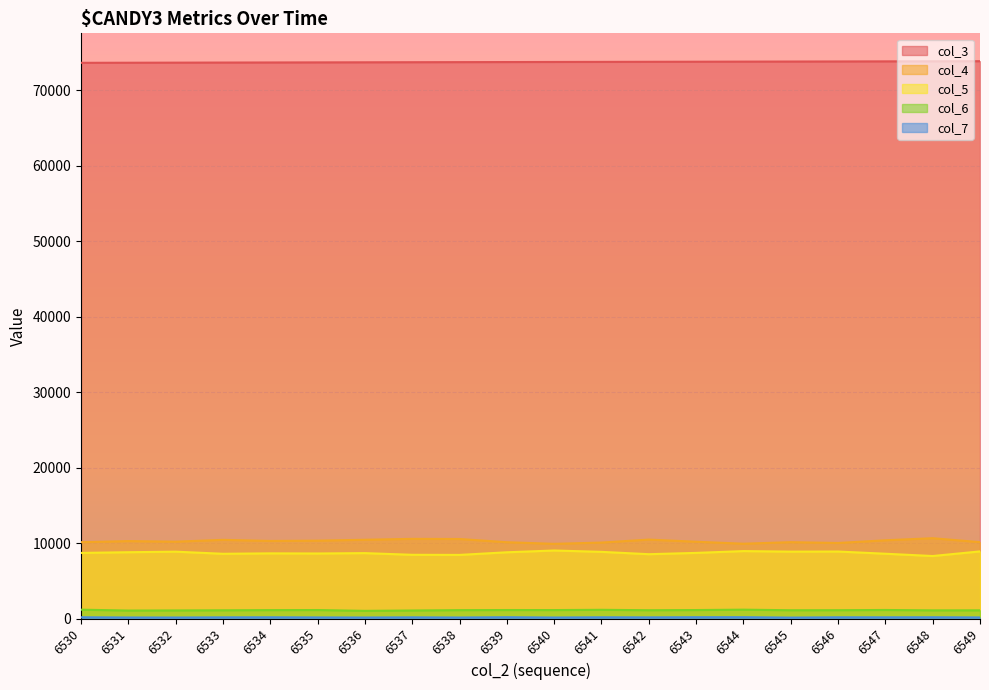

Reading right to left, transcribe all the data shown in this chart.

col_3: 73880	73869	73858	73846	73835	73824	73812	73801	73790	73779	73767	73756	73745	73733	73722	73711	73700	73688	73677	73666
col_4: 10123	10645	10371	10012	10120	9915	10179	10463	10068	9898	10114	10541	10560	10439	10323	10285	10429	10187	10265	10117
col_5: 8896	8284	8588	8879	8865	8938	8698	8526	8836	9016	8780	8431	8446	8669	8620	8637	8581	8861	8788	8696
col_6: 1086	1082	1131	1102	1097	1172	1123	1099	1153	1119	1125	1110	1064	1015	1124	1114	1090	1072	1056	1171
col_7: 142	165	156	161	120	174	171	150	161	129	171	130	154	129	142	161	153	129	134	164